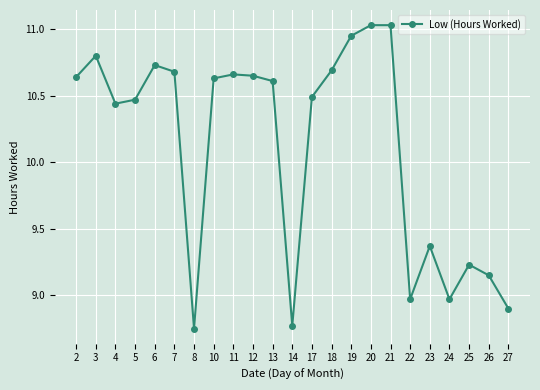

What is the average value?

10.1